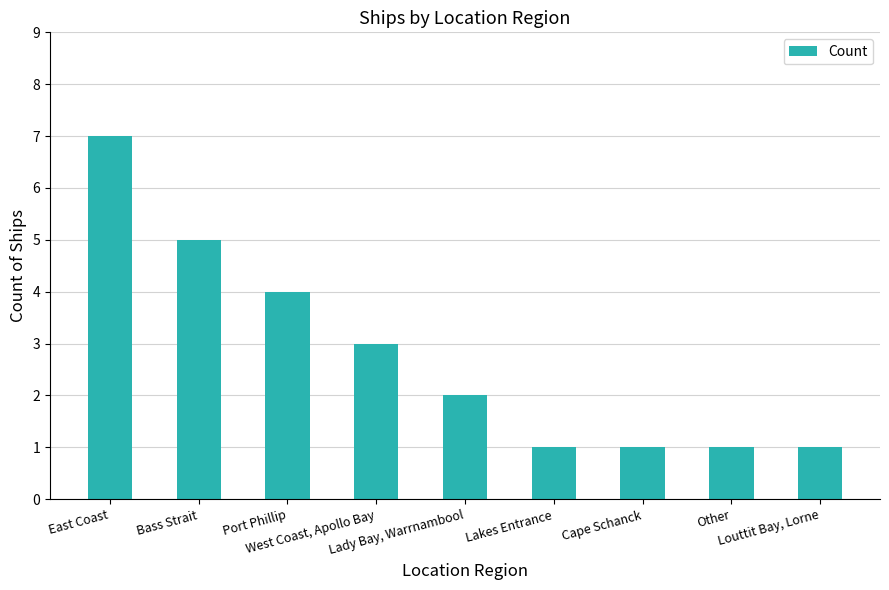

What is the sum of all values?

25